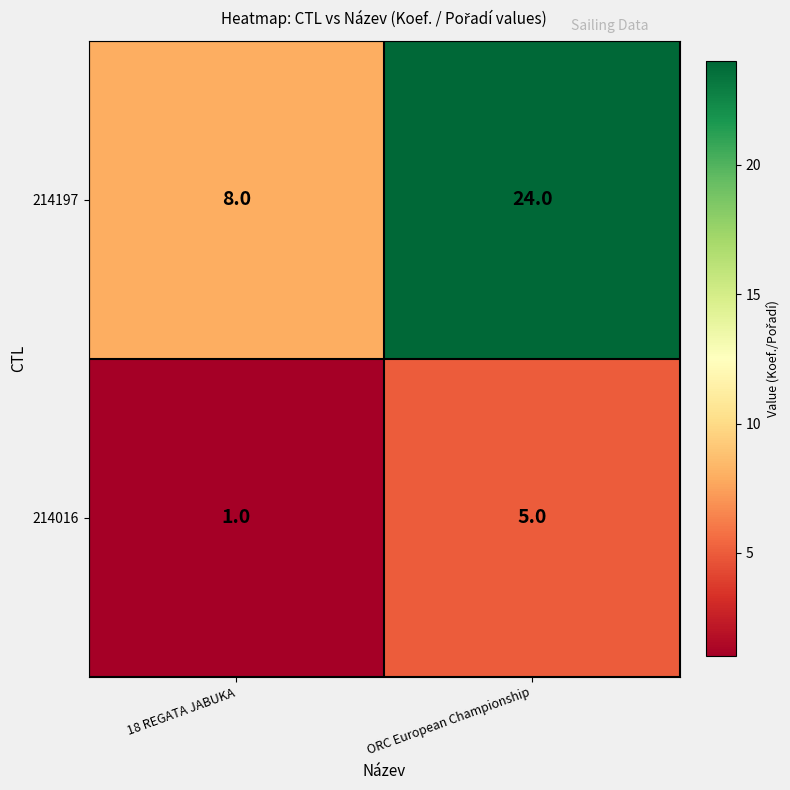

Rank the categories by 214197 value from highest to lowest.

ORC European Championship, 18 REGATA JABUKA